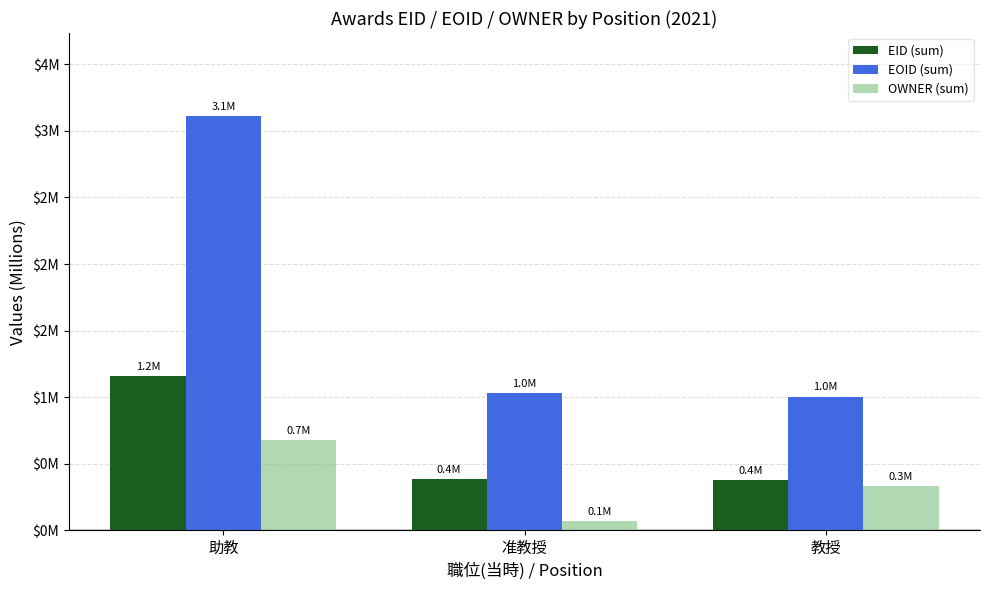

Is the value of EID (sum) at 准教授 greater than the value of EOID (sum) at 准教授?

No